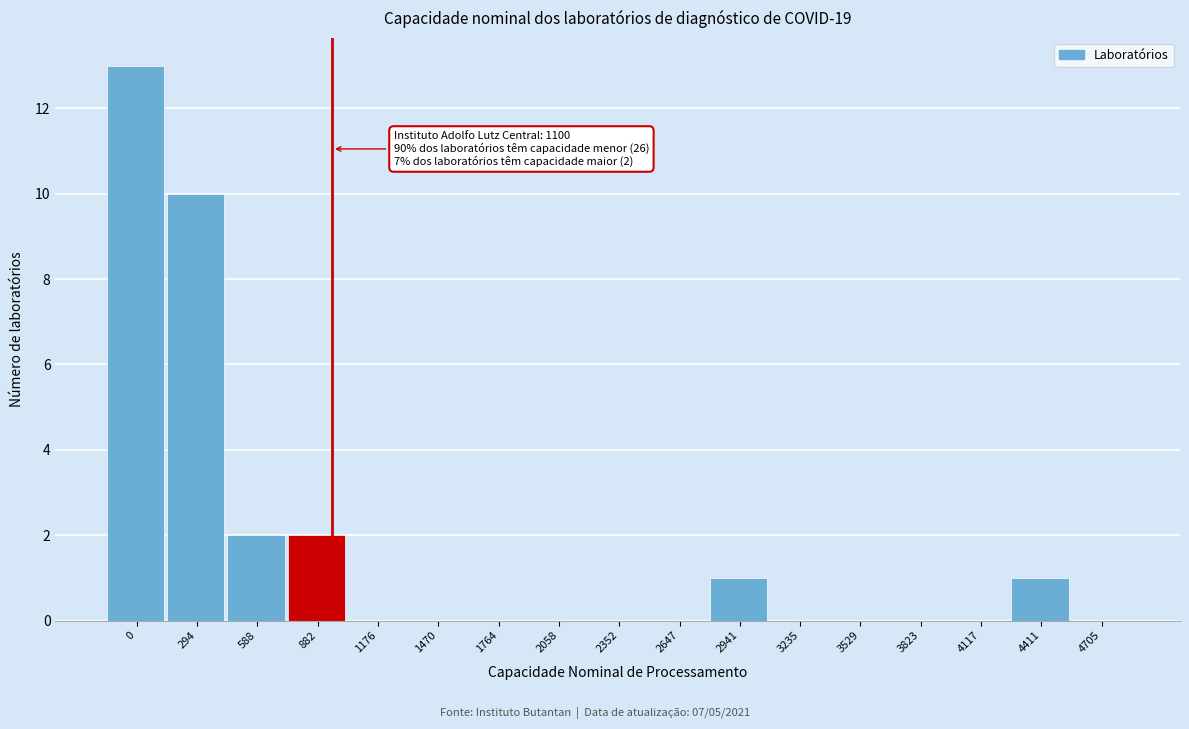

Reading left to right, what are all the values shown in this chart?

0=13	294=10	588=2	882=2	1176=0	1470=0	1764=0	2058=0	2352=0	2647=0	2941=1	3235=0	3529=0	3823=0	4117=0	4411=1	4705=0